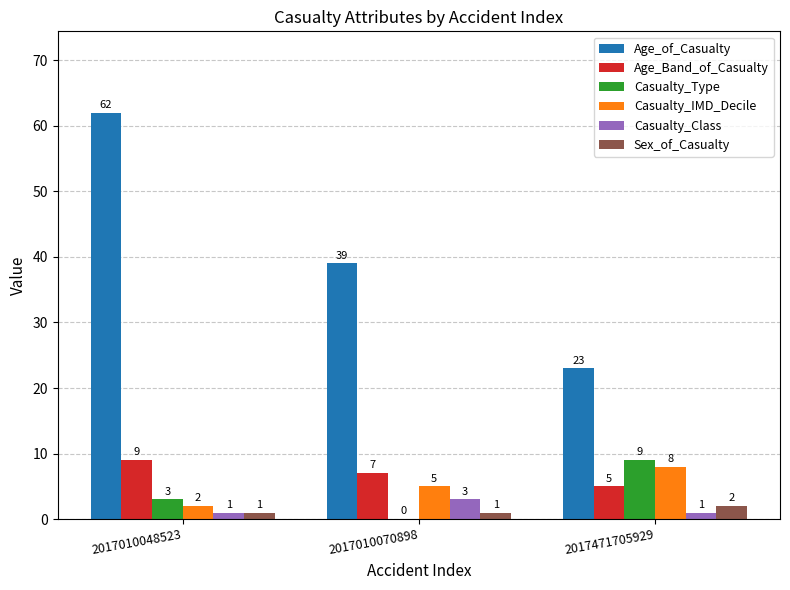

The value of Age_Band_of_Casualty at 2017471705929 is 5. True or false?

True